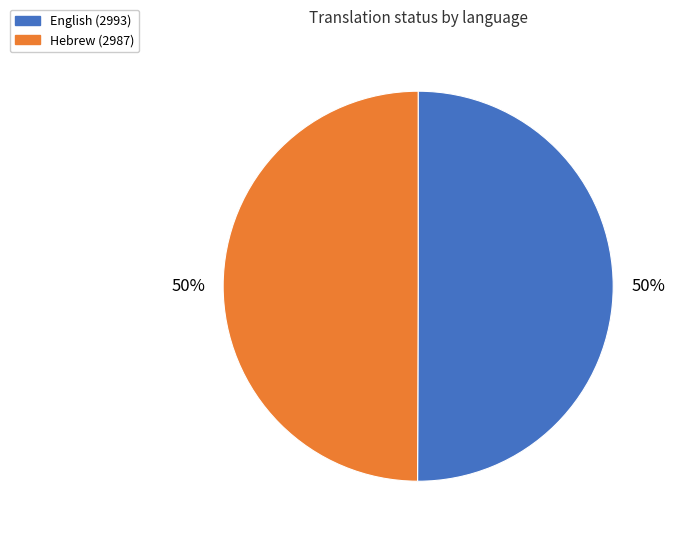

Approximately how many times larger is the value at English compared to Hebrew?

1.0